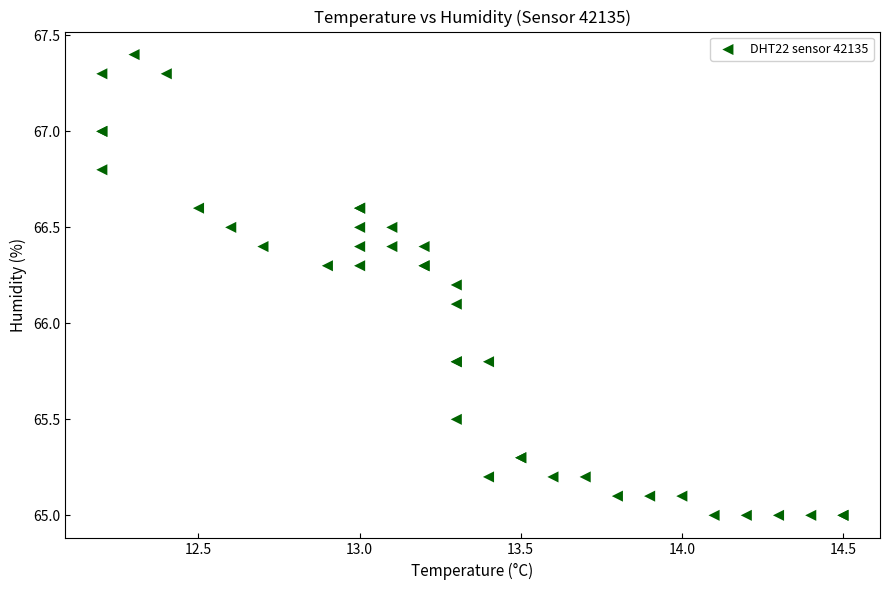

What Y value in the scatter plot is closest to 66?

66.1